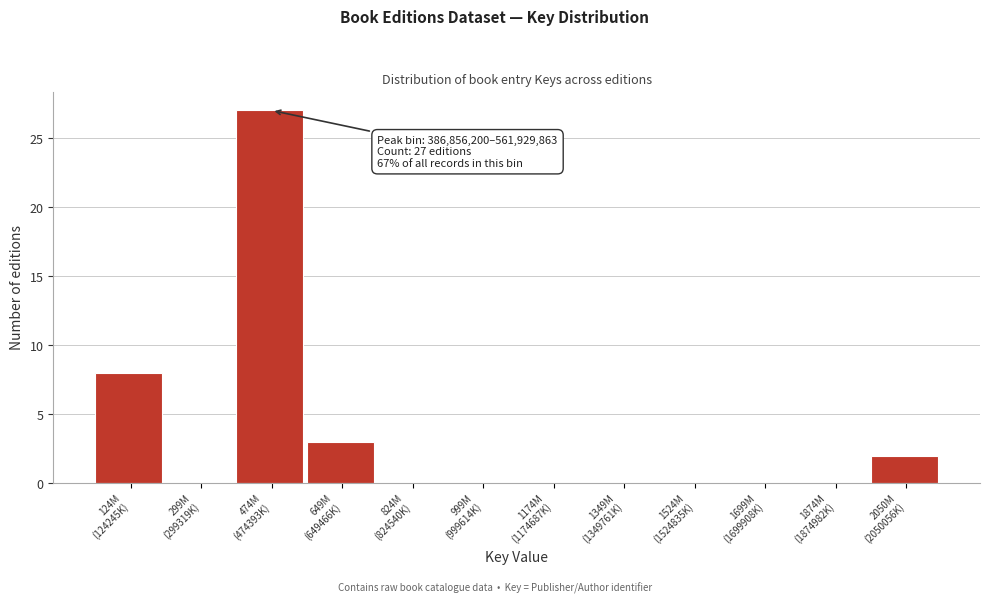

What is the greatest value displayed?

27